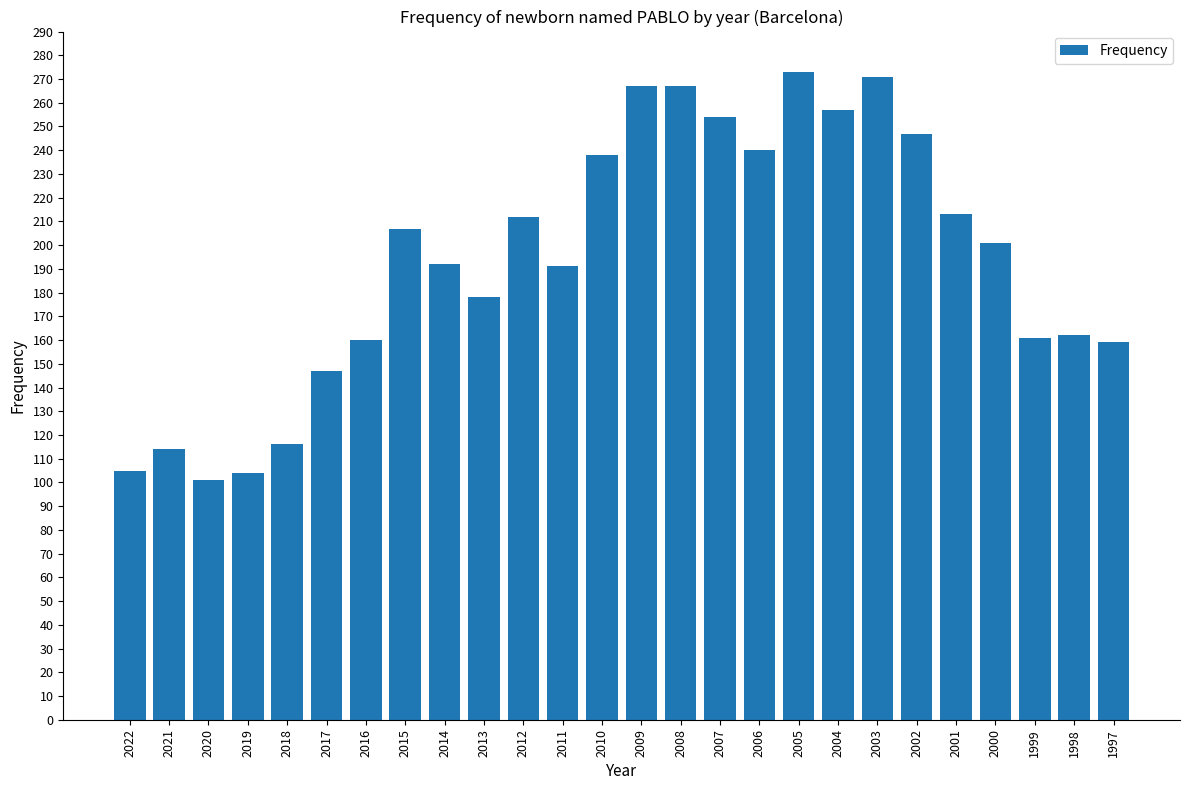

What is the smallest value displayed?

101